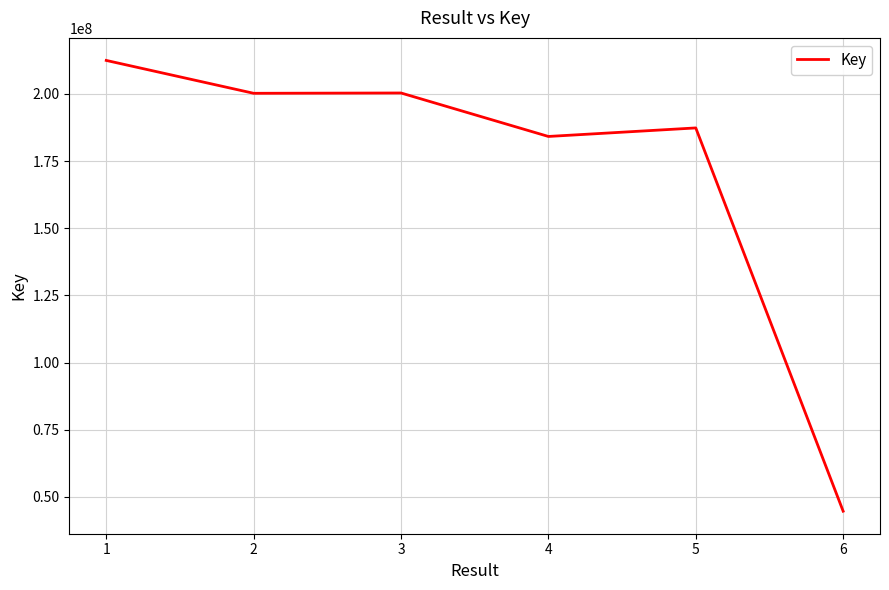

Count the number of categories in the chart.

6